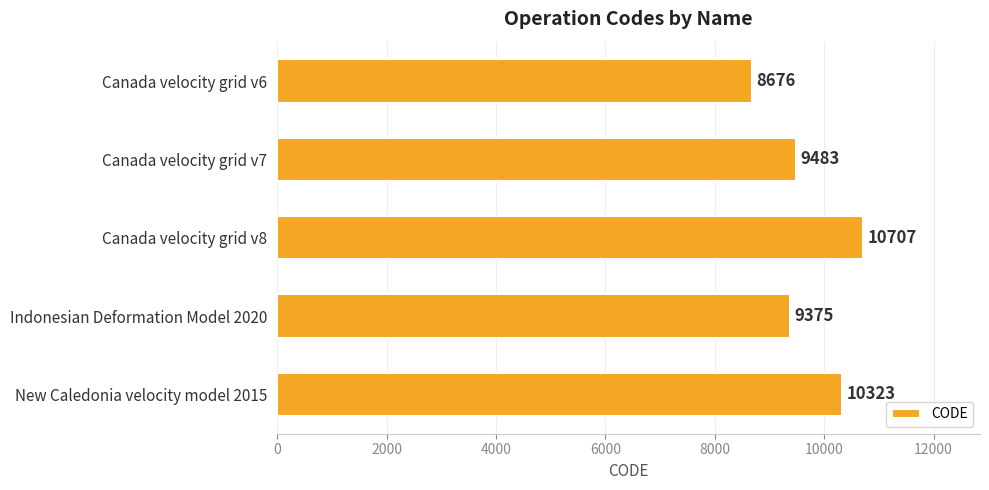

The value at Canada velocity grid v6 is 8676. True or false?

True